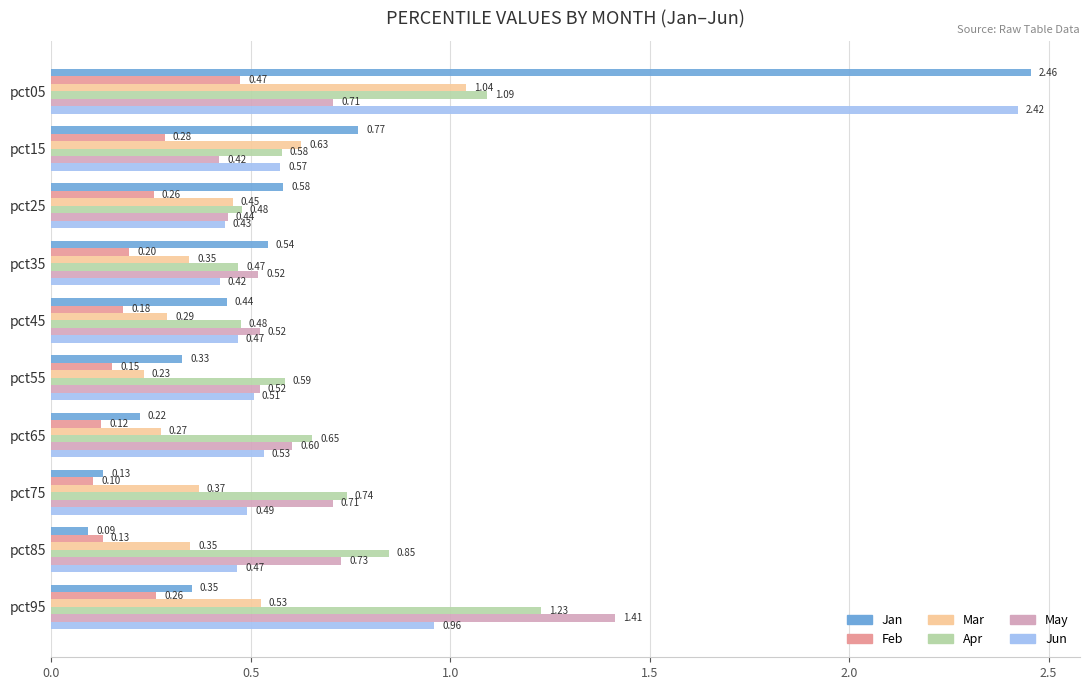

Which series has the largest range (max minus min)?

Jan